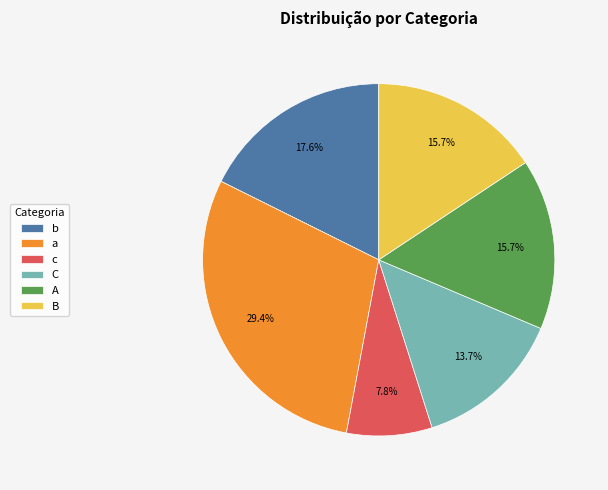

What is the largest slice in the pie chart?

a